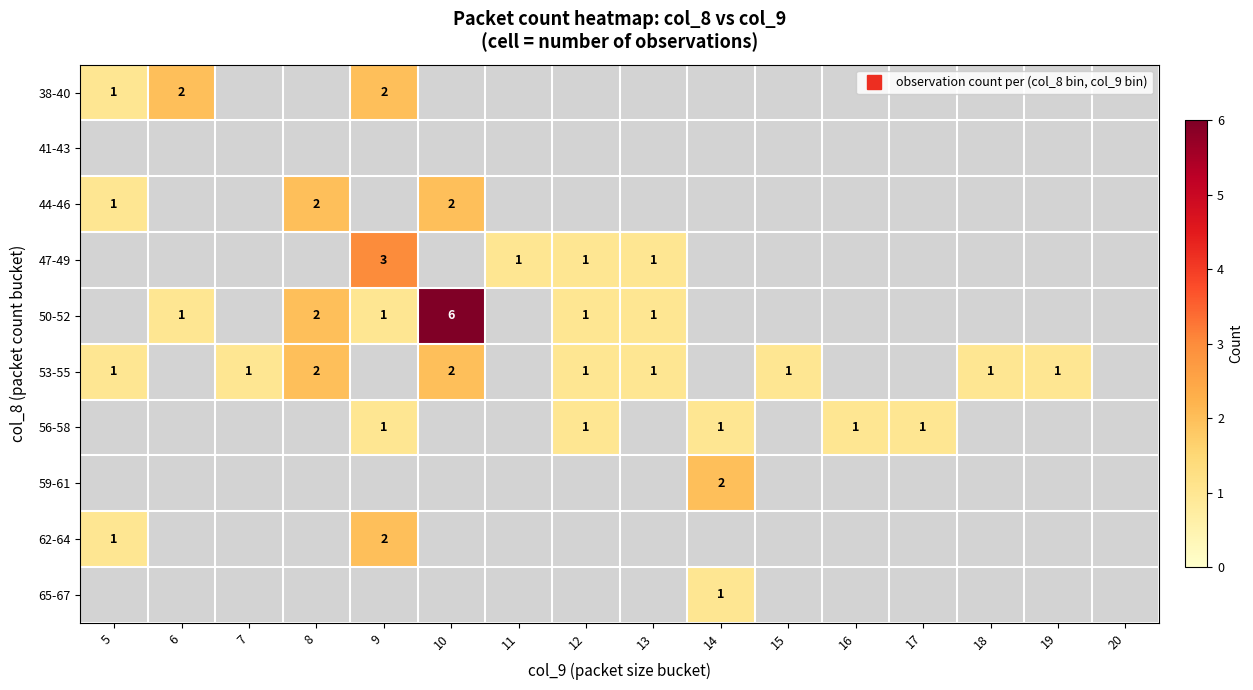

Is the value of 41-43 at 20 greater than the value of 65-67 at 20?

No